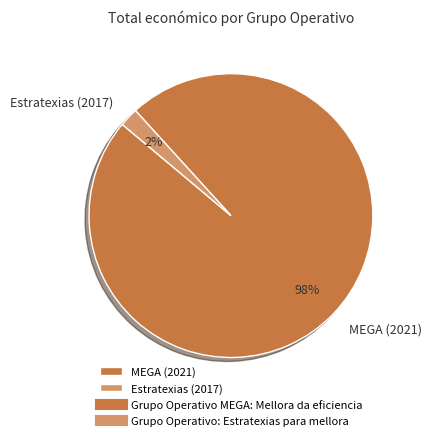

What is the largest slice in the pie chart?

MEGA (2021)